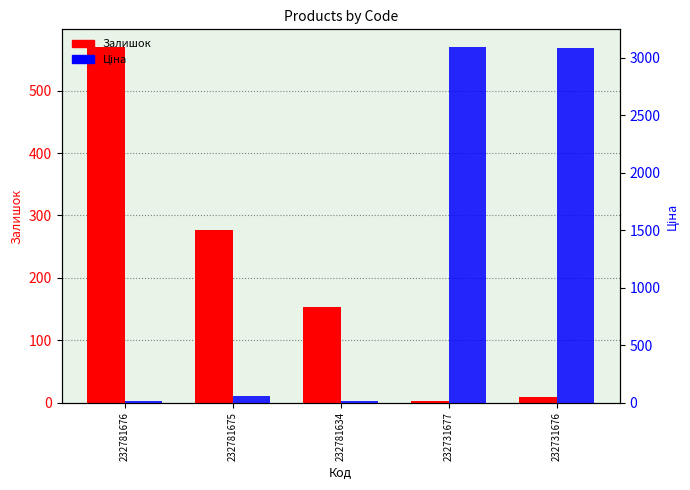

What is the maximum value shown in the chart?

3094.7